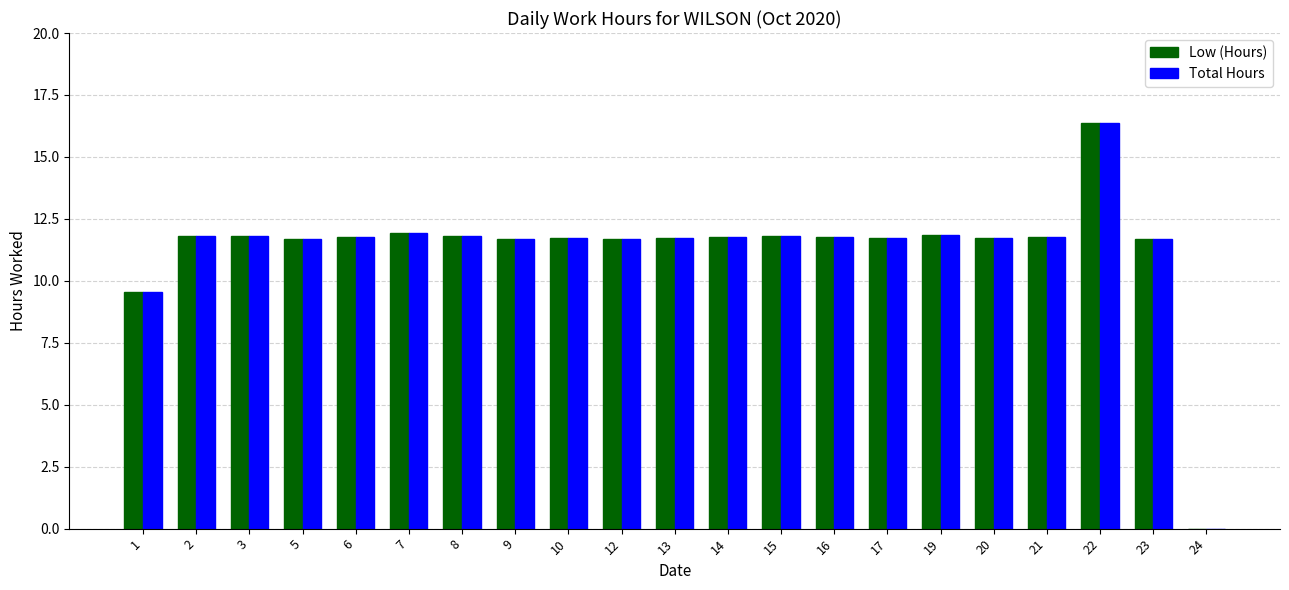

How many distinct data groups are displayed?

2